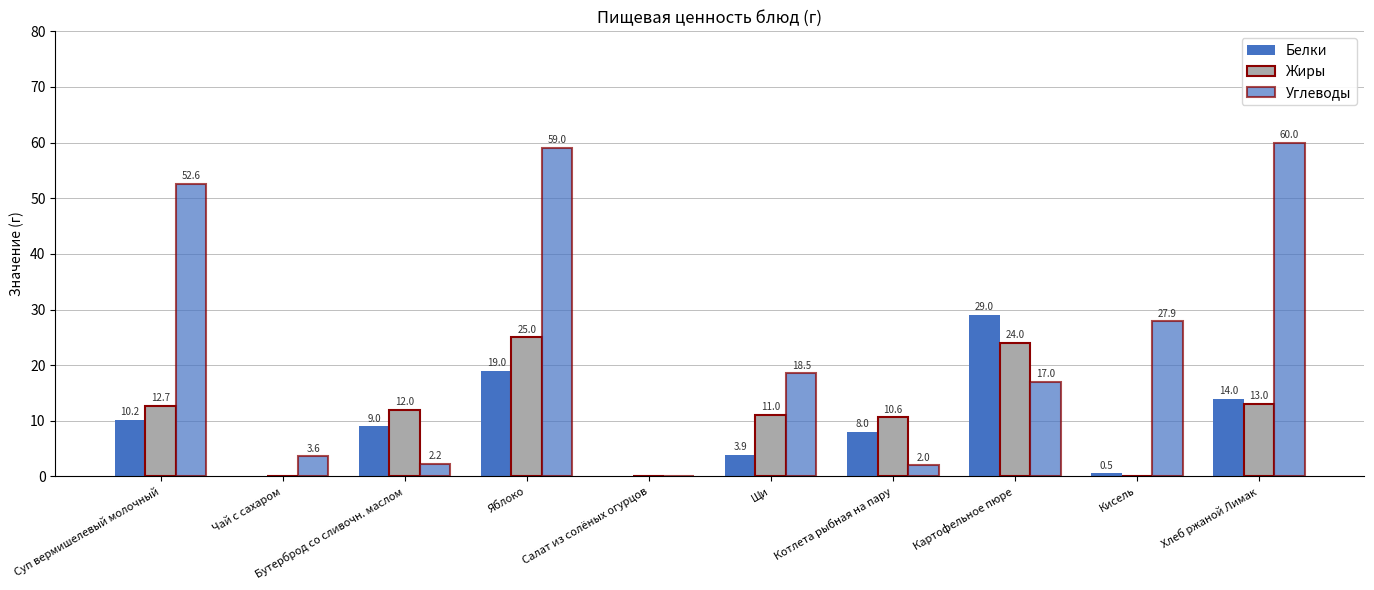

True or false: Белки has a value of 0.5 at Кисель.

True